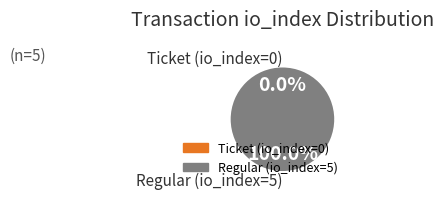

Is it true that Ticket (io_index=0) is 1% of the pie?

False